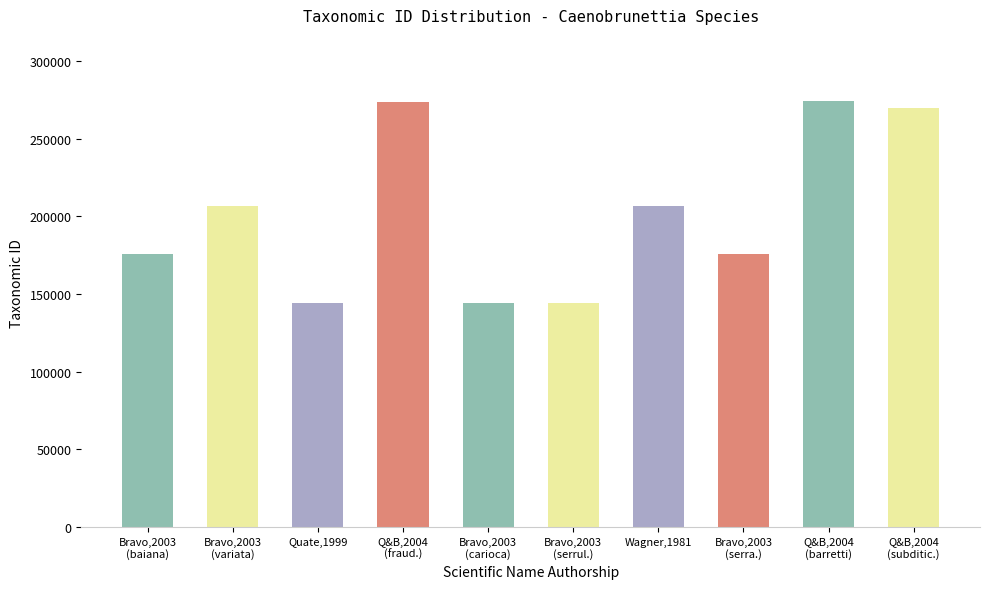

What is the difference between the maximum and minimum values?

129685